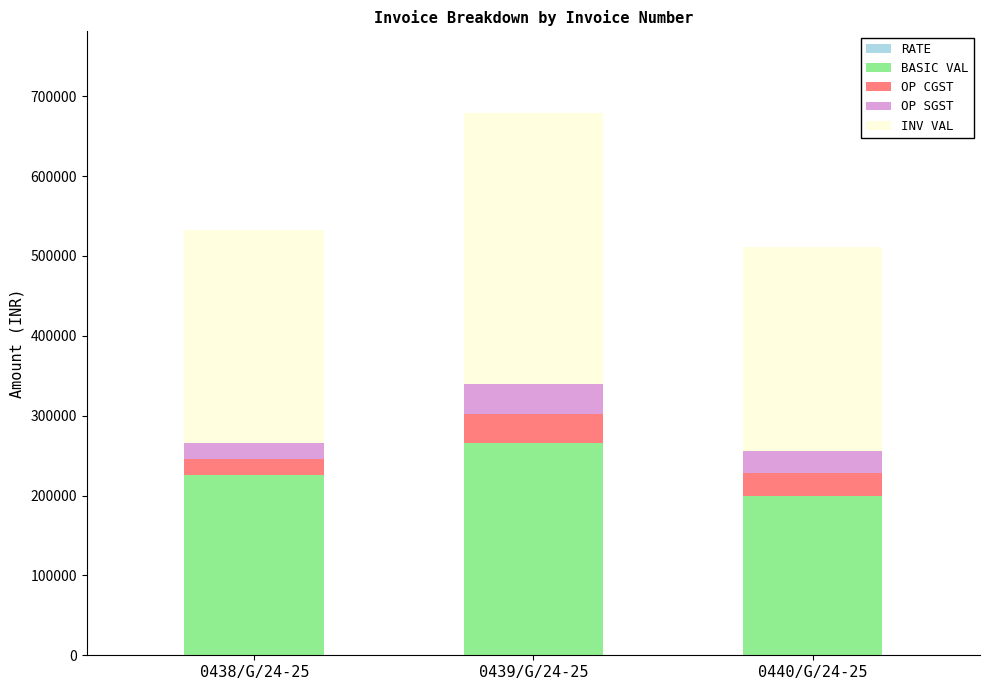

At which category is the sum across all series the highest?

0439/G/24-25